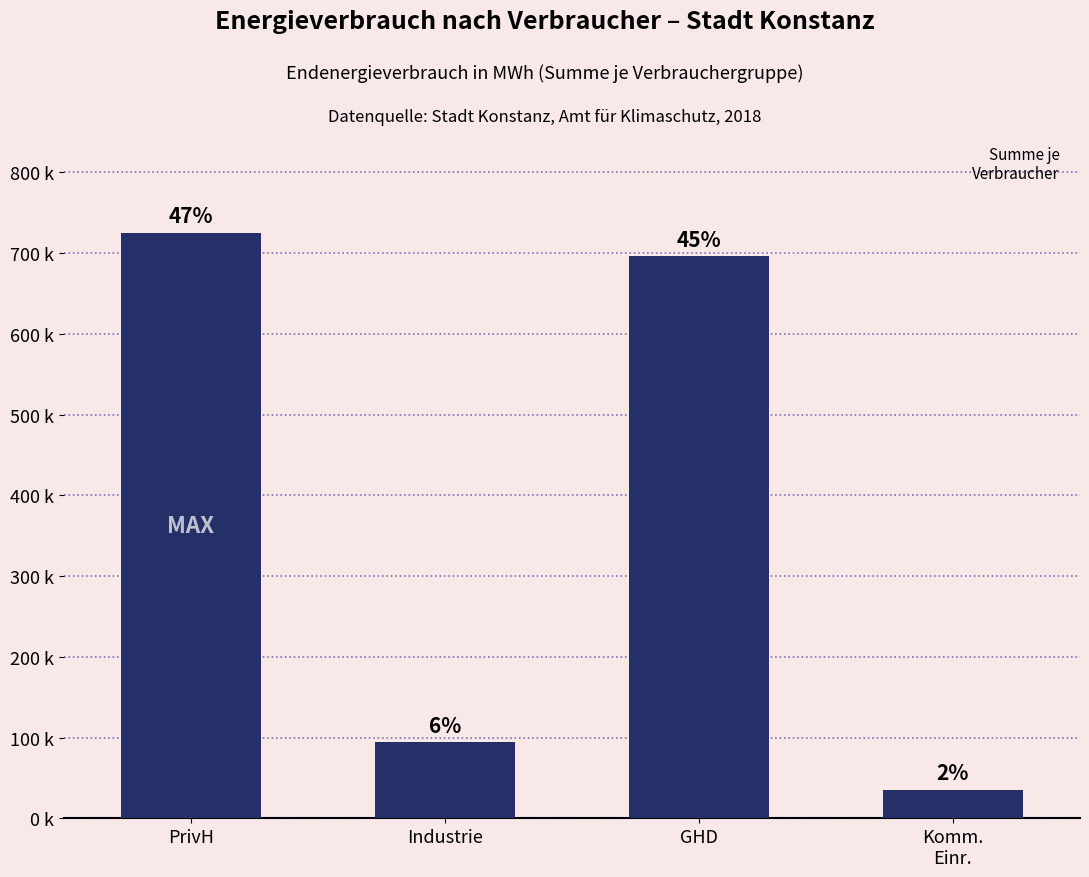

Are the bars horizontal?

No